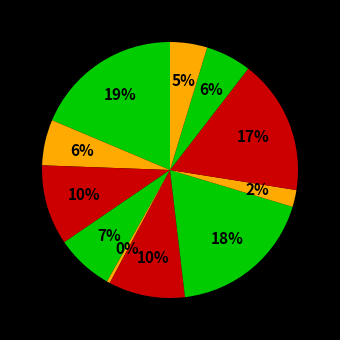

Rank the categories by value from lowest to highest.

помидор свежий, соус красный основной, хлеб ржаной, сок натуральный (завтрак), сок натуральный (обед), бутерброд с сыром, щи из свежей капусты с говядиной, сосиска отварная, биточек куриный, Макароны отварные с маслом, каша пшенная с маслом